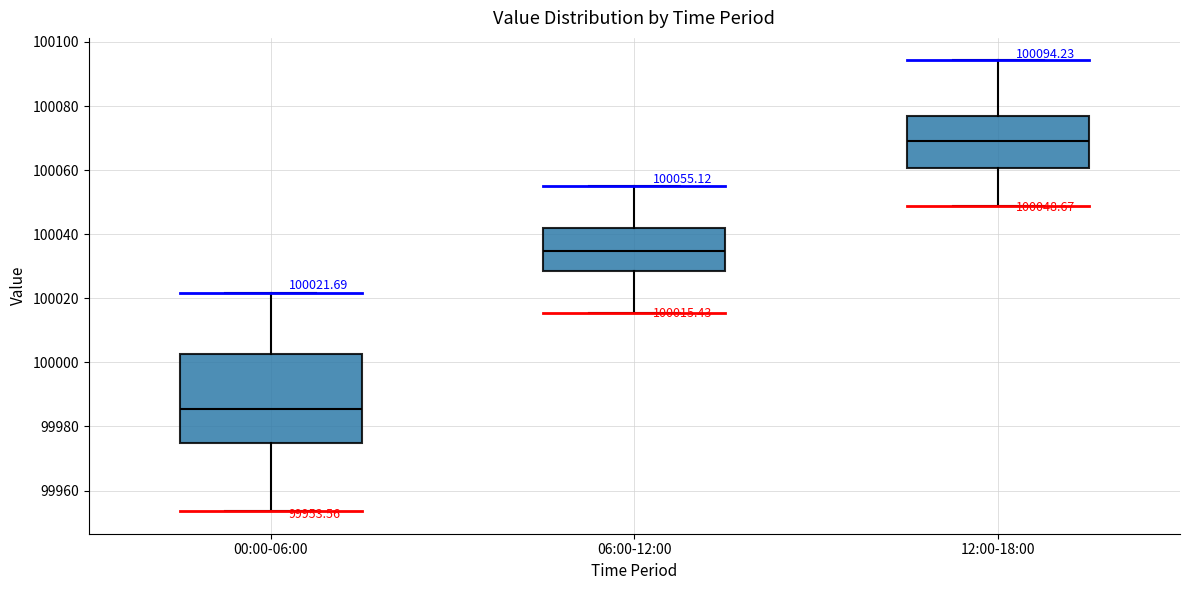

Which box's median line is the highest?

12:00-18:00